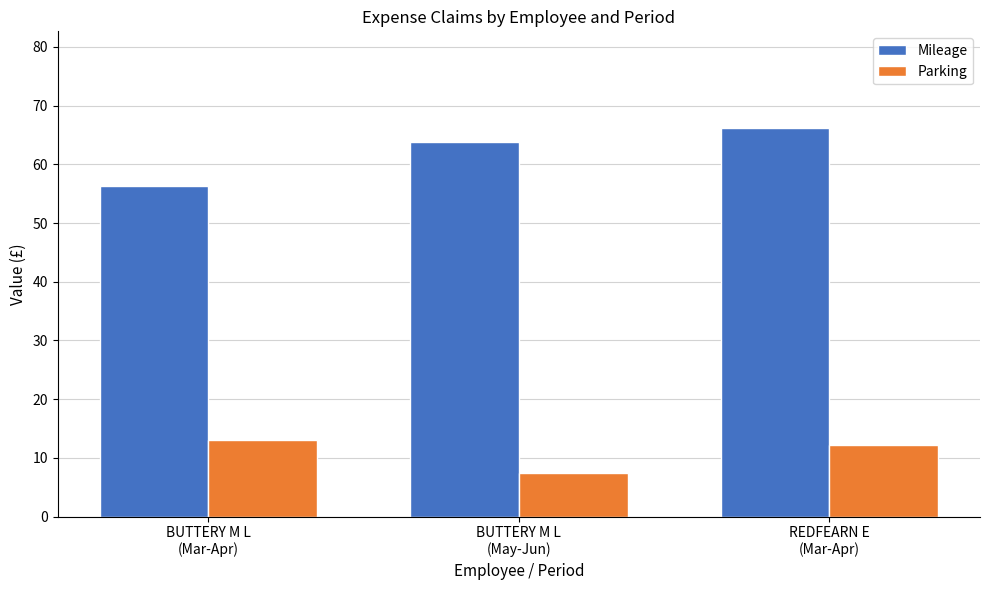

What is the sum of all Parking values?

32.7